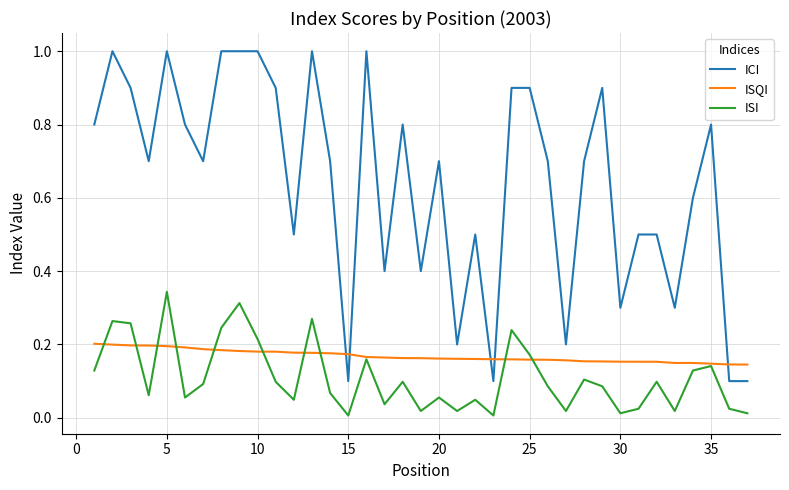

Which series has the largest range (max minus min)?

ICI